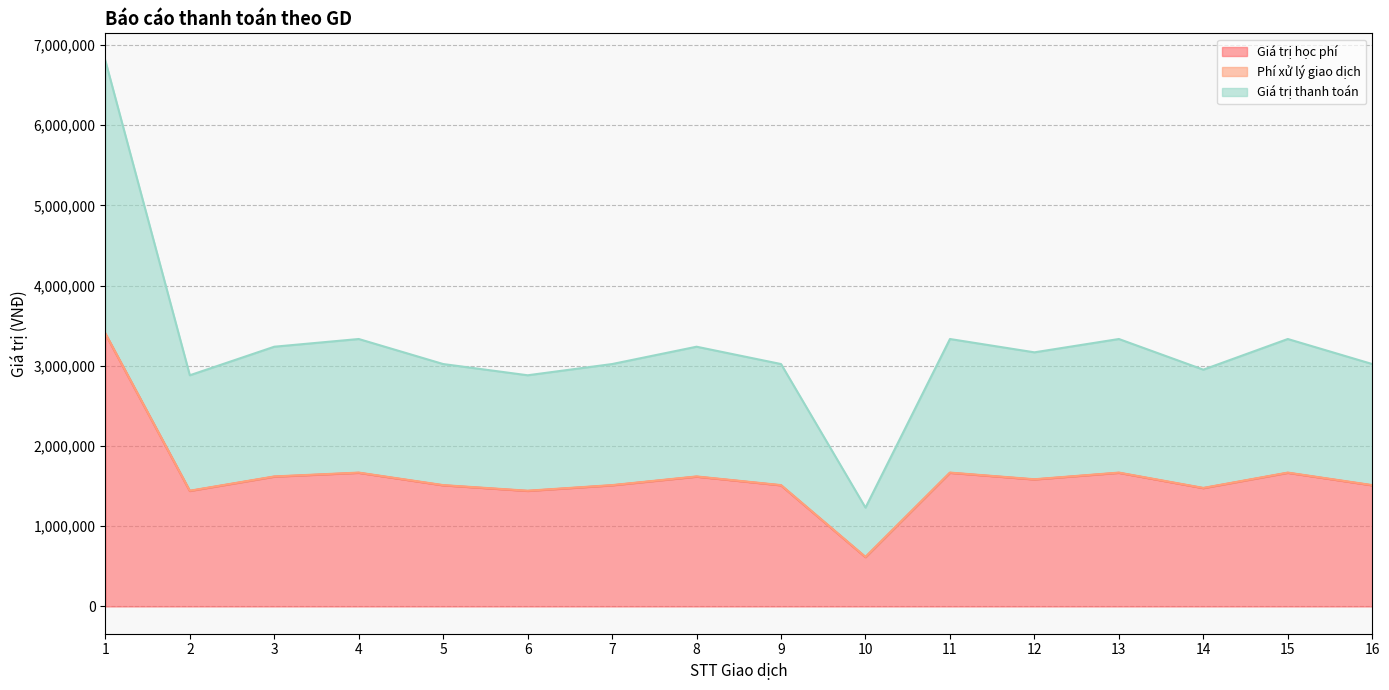

True or false: Giá trị thanh toán and Giá trị học phí cross at least once.

False